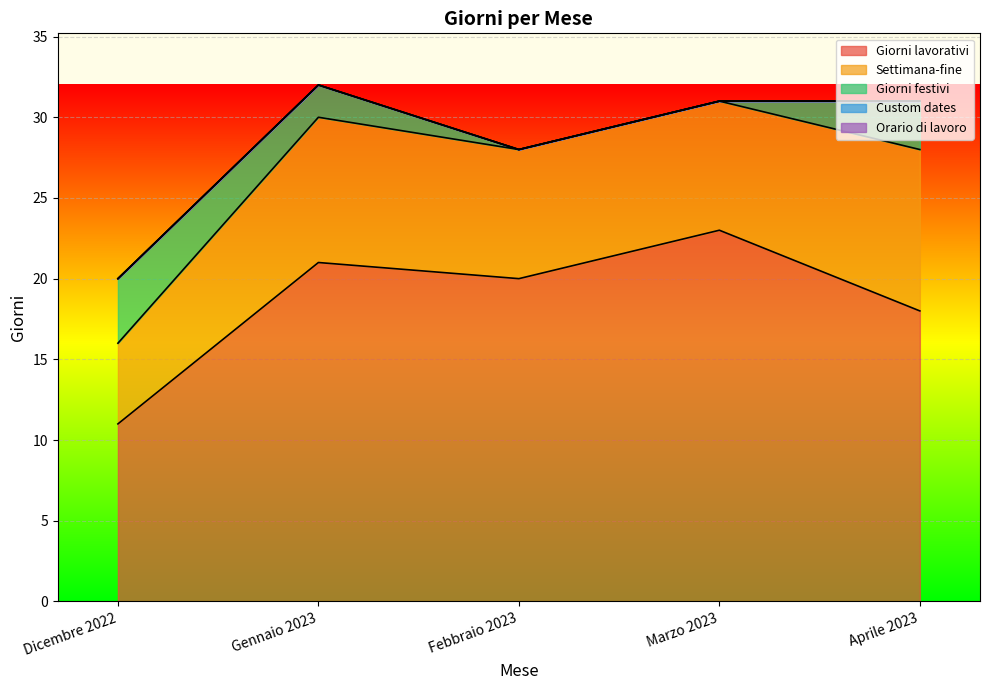

What is the difference between the highest and lowest values at Gennaio 2023?

21